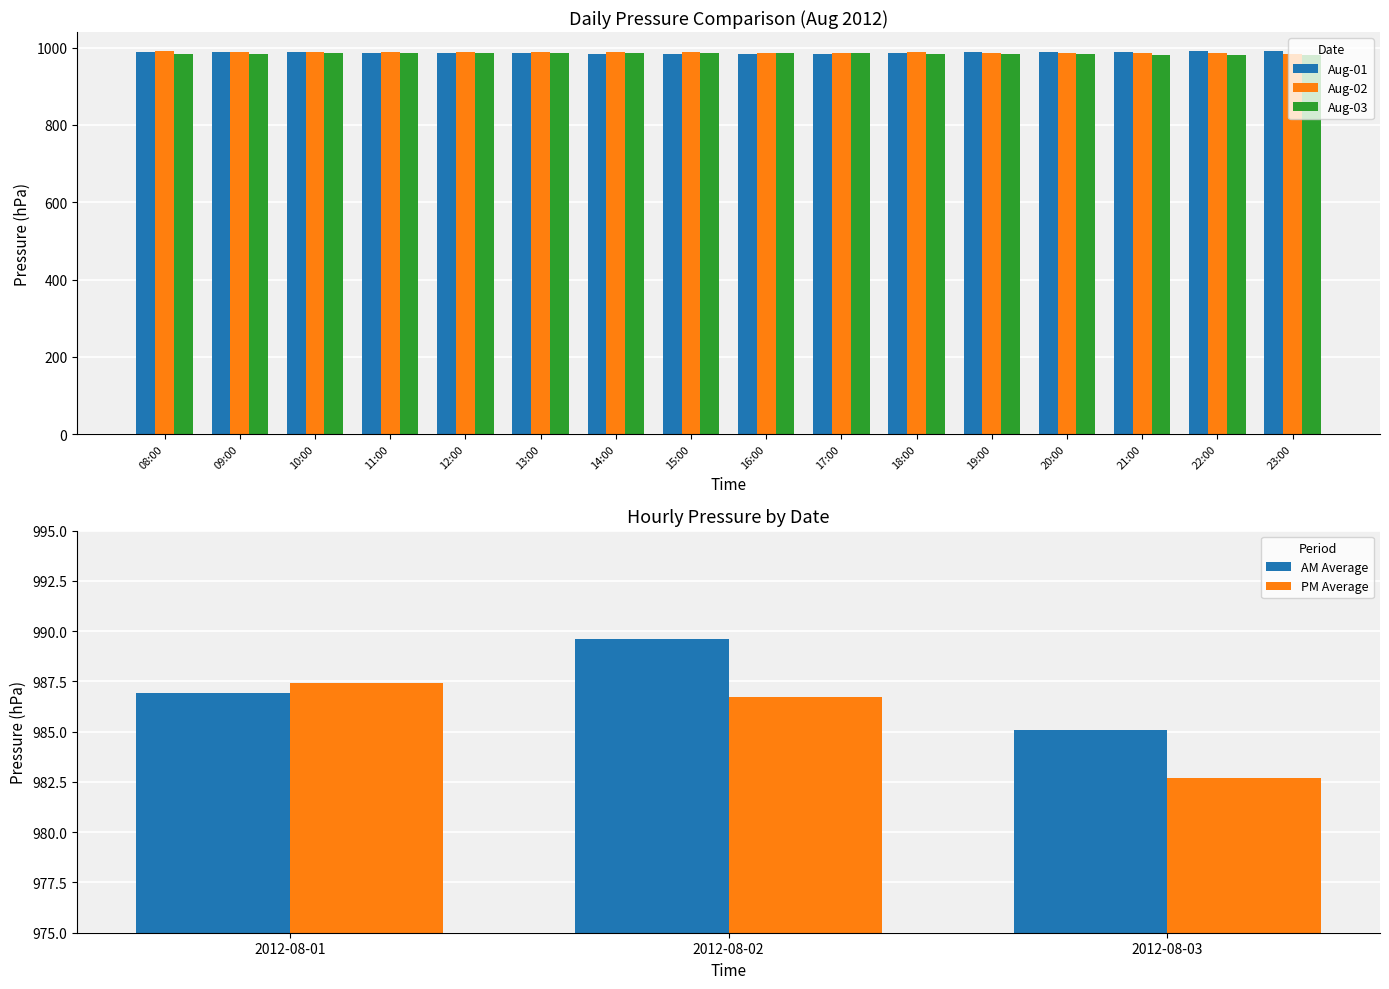

What is the difference between the highest and lowest values at 09:00?

6